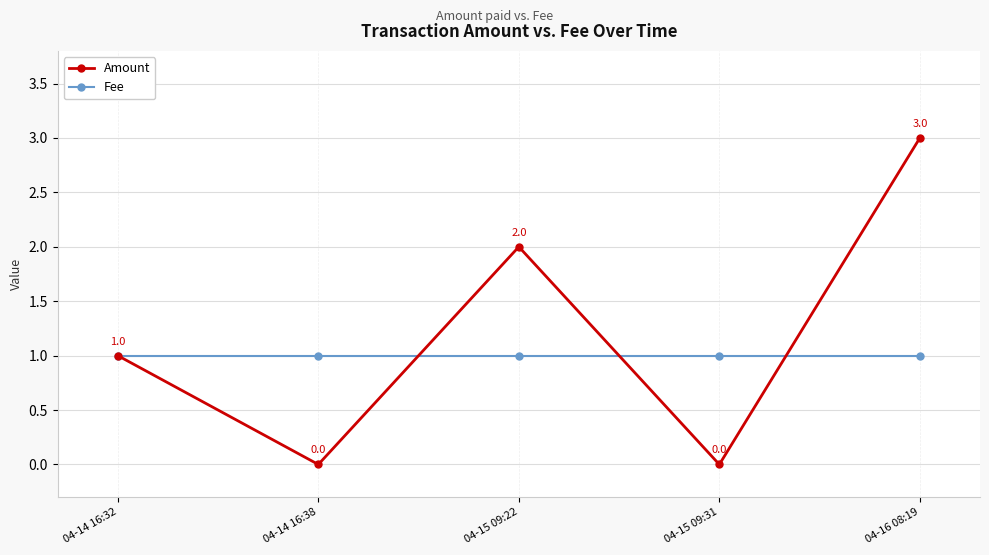

Reading left to right, transcribe all the data shown in this chart.

Amount: 04-14 16:32=1	04-14 16:38=0	04-15 09:22=2	04-15 09:31=0	04-16 08:19=3
Fee: 04-14 16:32=1	04-14 16:38=1	04-15 09:22=1	04-15 09:31=1	04-16 08:19=1